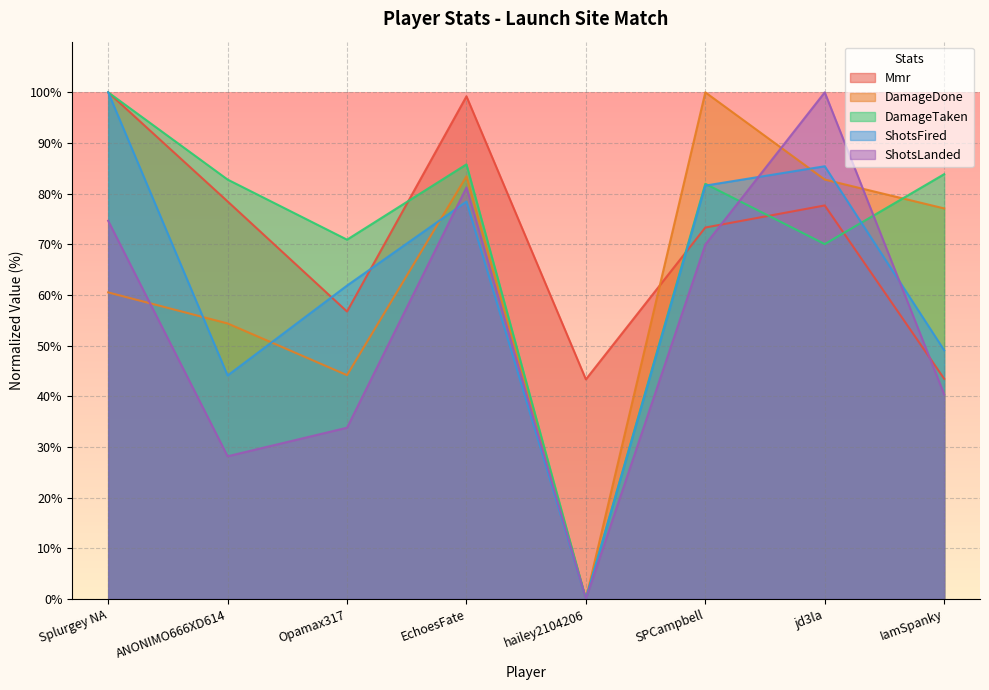

Rank the categories by Mmr value from highest to lowest.

Splurgey NA, EchoesFate, ANONIMO666XD614, jd3la, SPCampbell, Opamax317, IamSpanky, hailey2104206